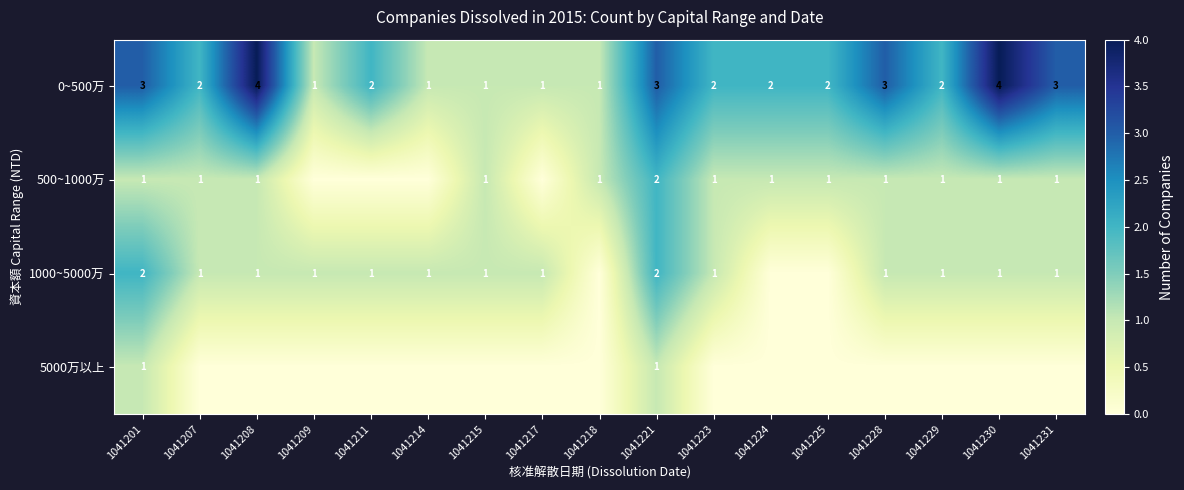

True or false: 1000~5000万 has a value of 1 at 1041208.

True